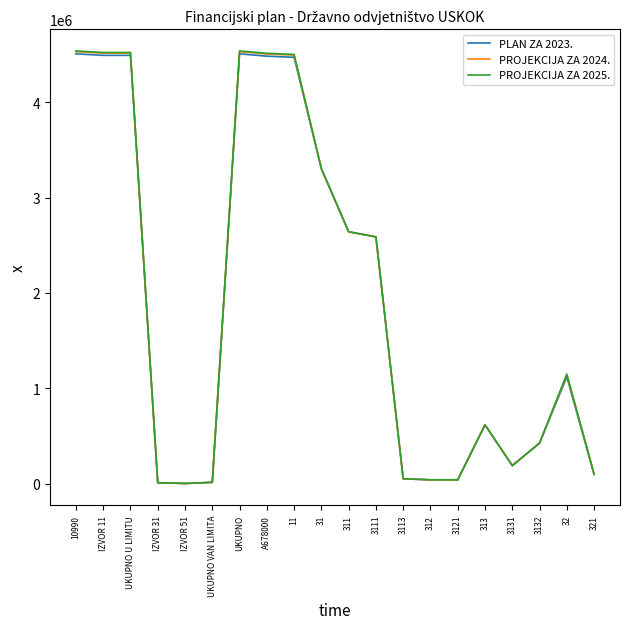

Which series has the largest range (max minus min)?

PROJEKCIJA ZA 2025.